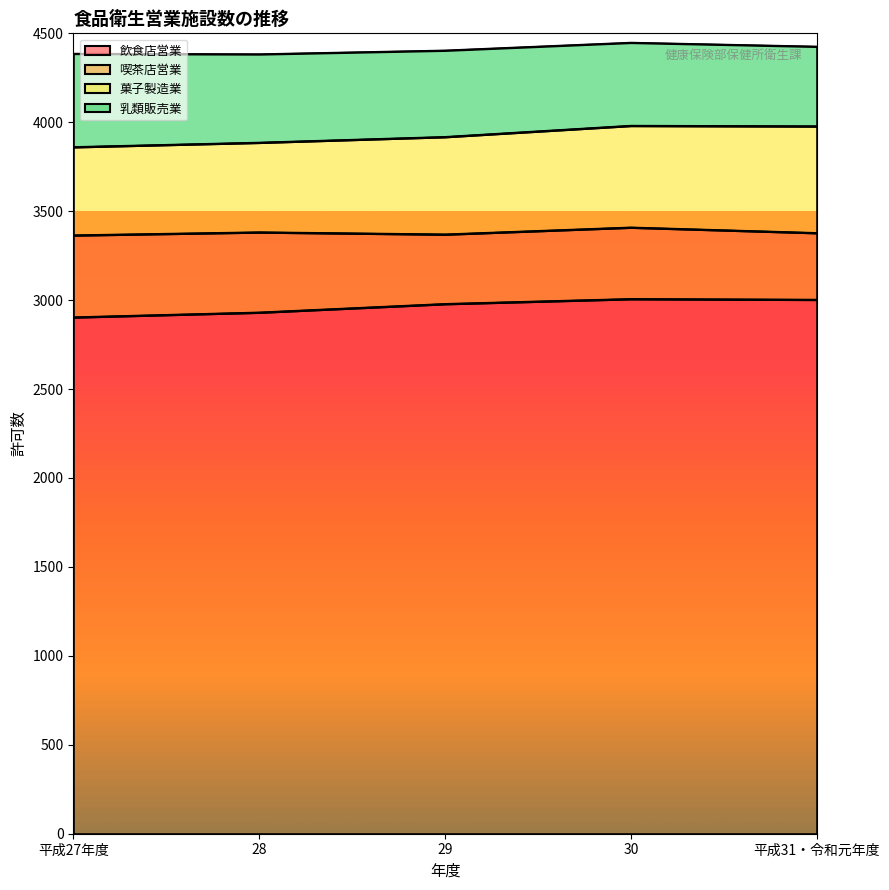

What is the difference between the second highest and second lowest values in the 飲食店営業 series?

72